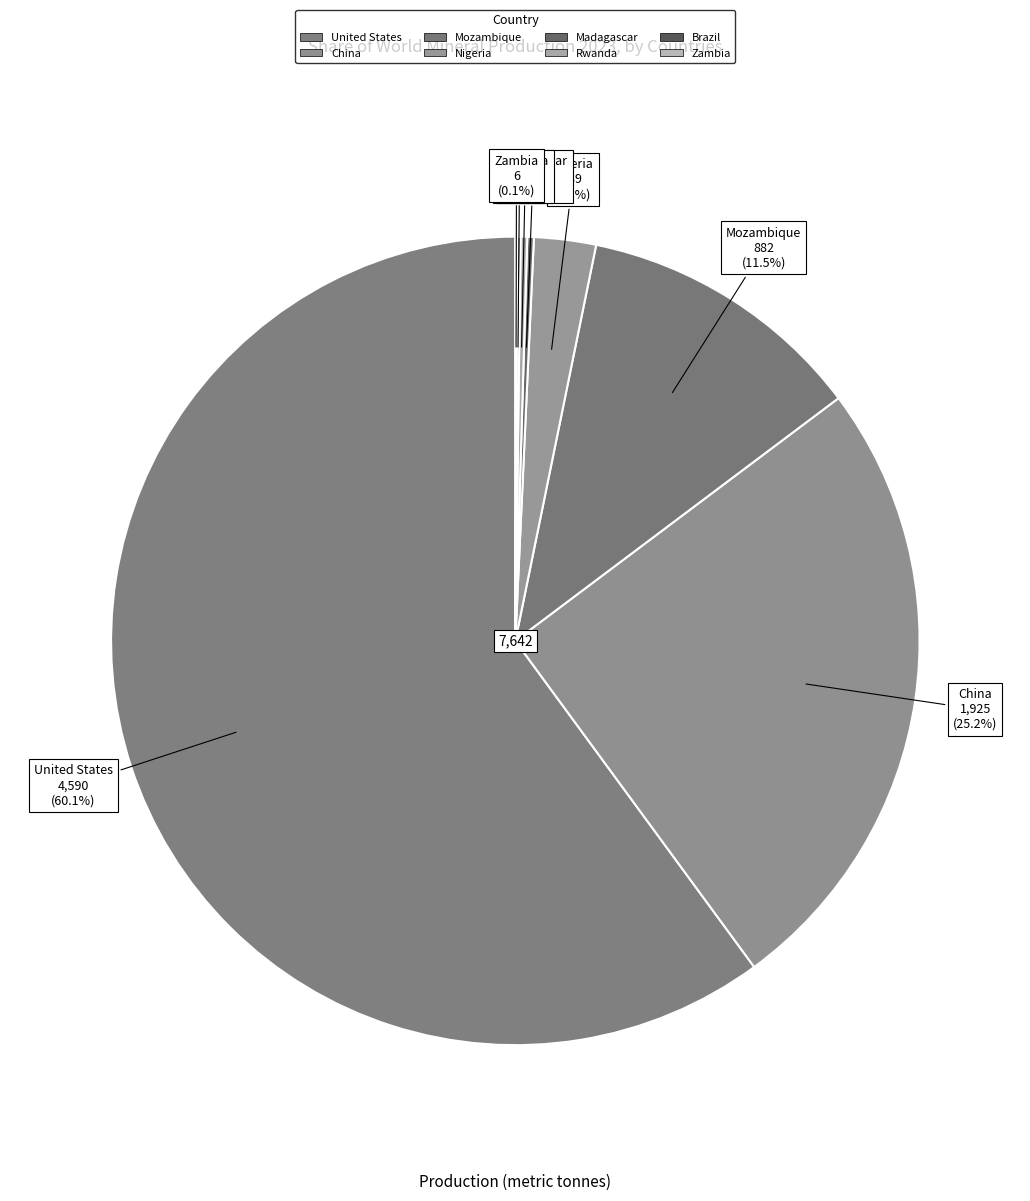

Which category has the biggest portion of the pie?

United States